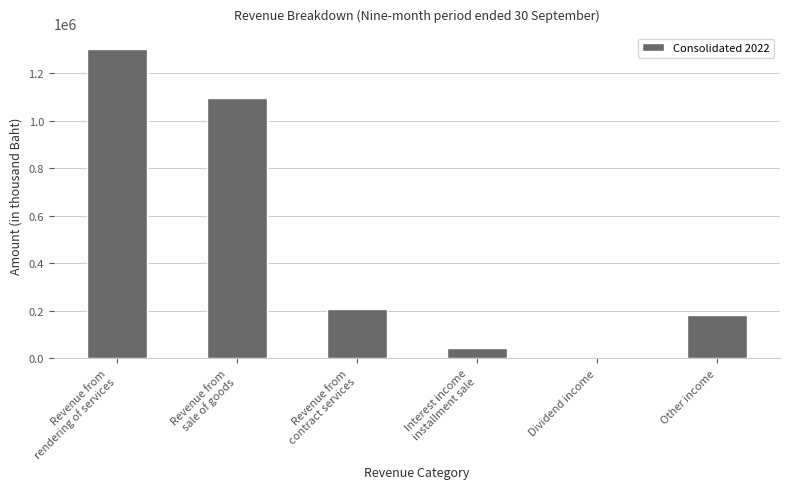

What is the value of the 3rd bar from the left?

207141